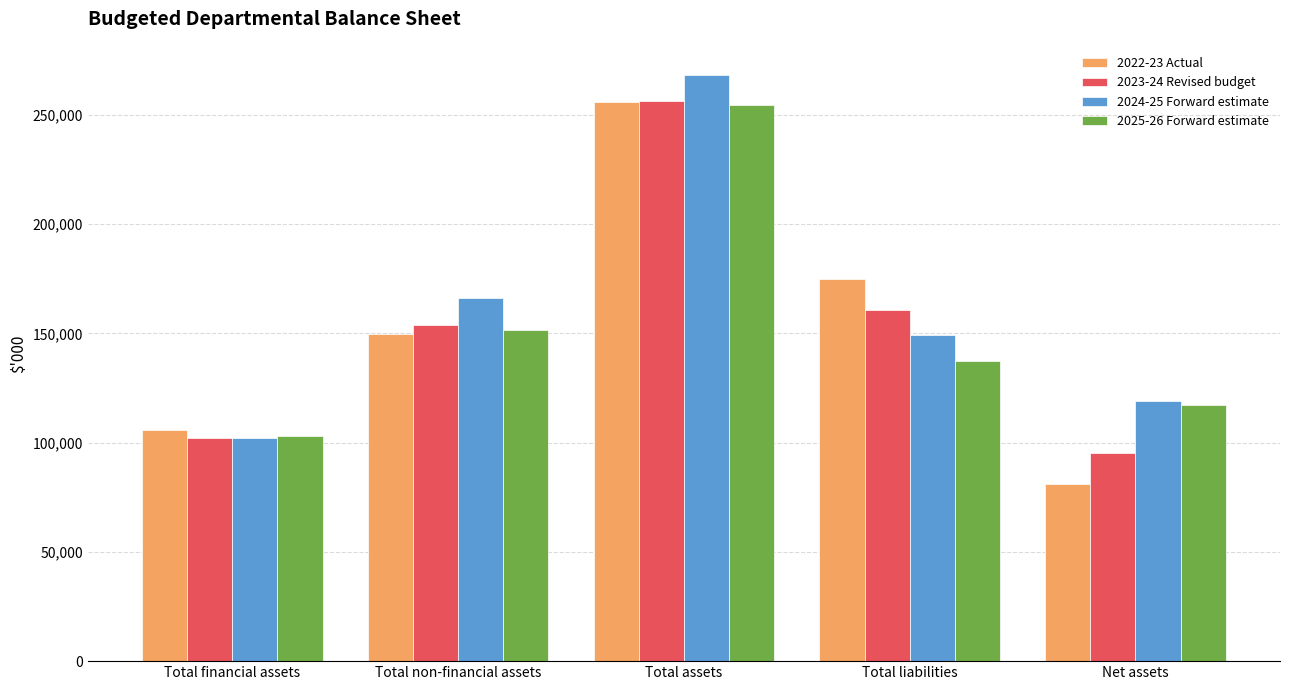

Reading right to left, transcribe all the data shown in this chart.

2022-23 Actual: 80955	174851	255806	149863	105943
2023-24 Revised budget: 95297	160848	256145	154052	102093
2024-25 Forward estimate: 119041	149141	268182	165995	102187
2025-26 Forward estimate: 117133	137492	254625	151661	102964